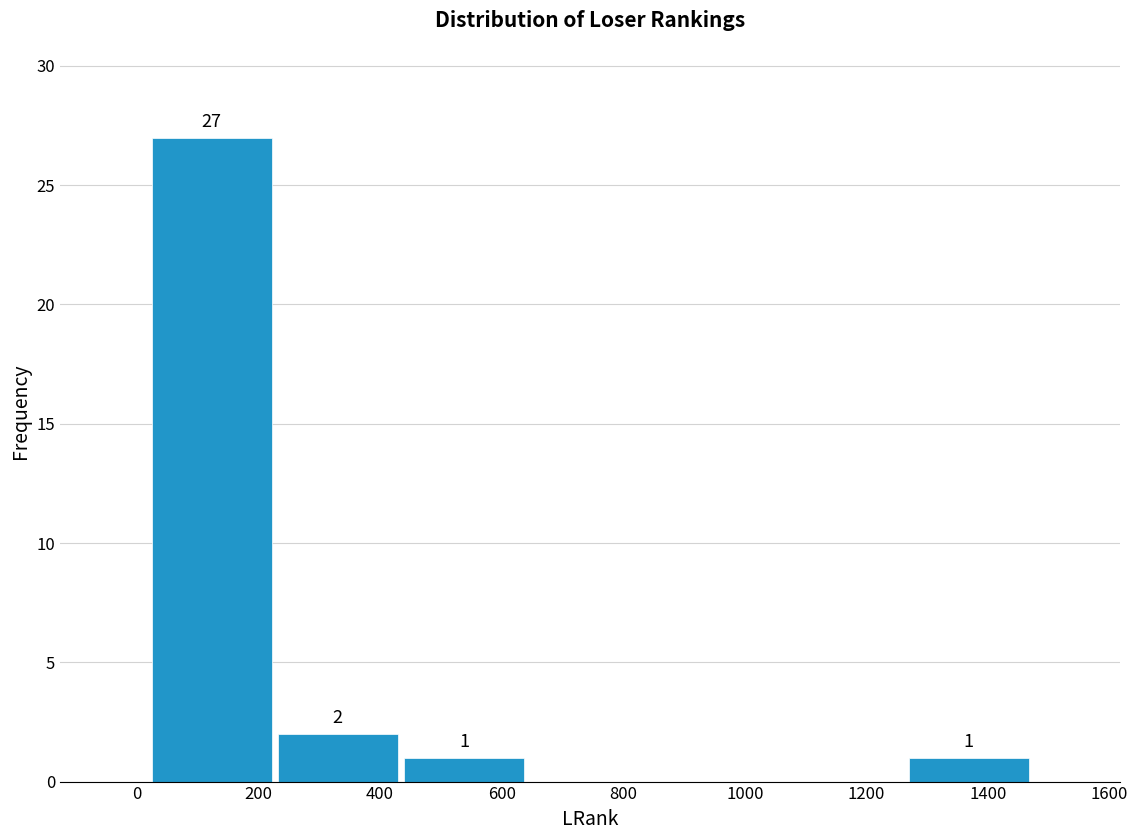

Over which range of the x-axis is the bar tallest?

20 to 220